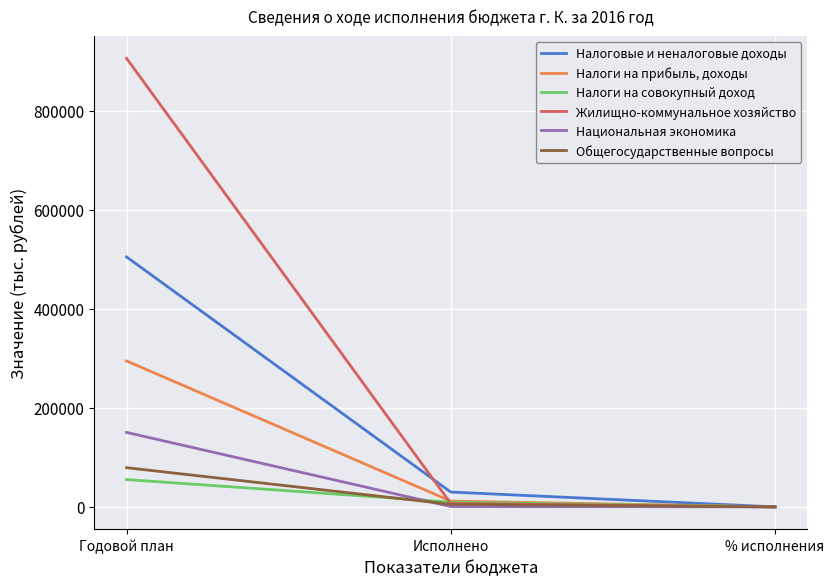

Rank the series at Исполнено from highest to lowest value.

Налоговые и неналоговые доходы, Налоги на прибыль, доходы, Налоги на совокупный доход, Жилищно-коммунальное хозяйство, Общегосударственные вопросы, Национальная экономика